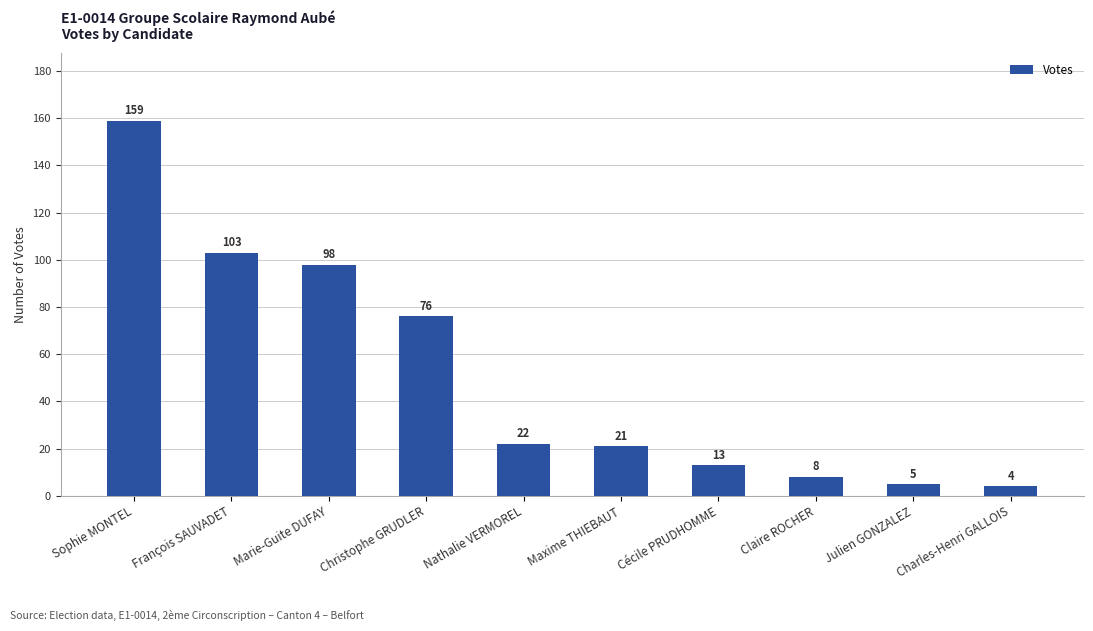

Is it true that the value at François SAUVADET is 145?

False